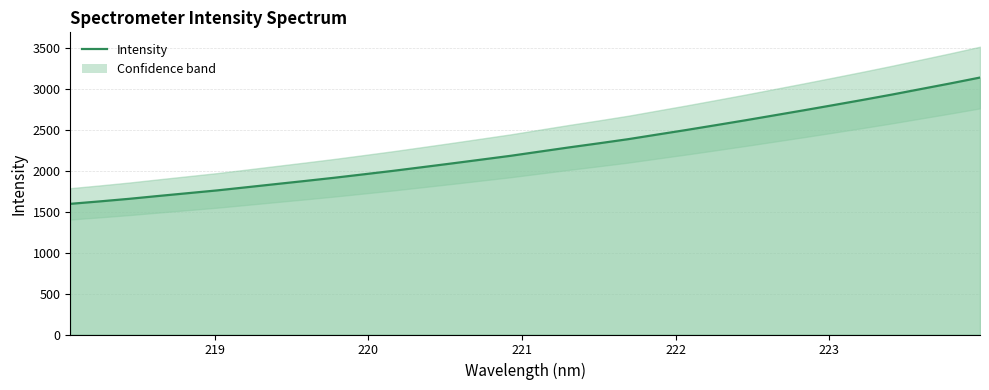

What is the value of the 13th point from the left?

2043.0